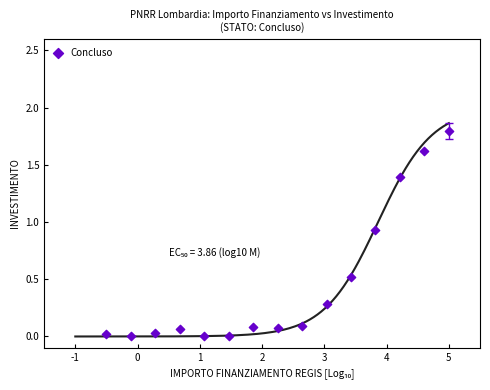

What is the range of X values (max minus min)?

5.5